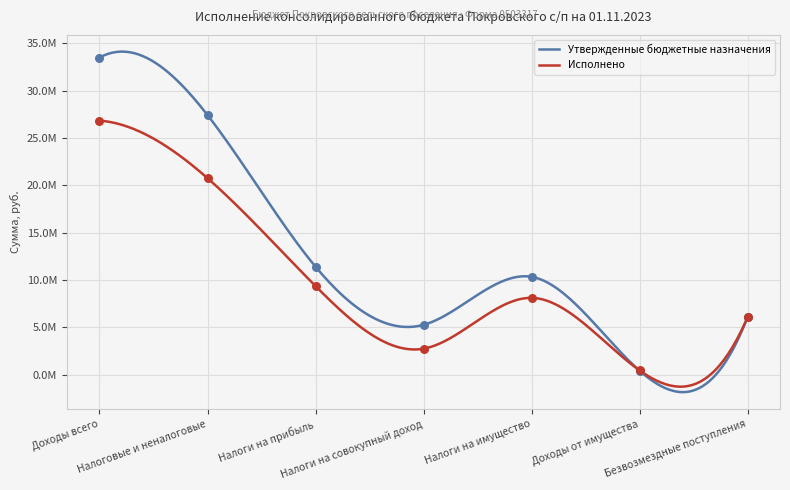

Which series has the largest Y range (max minus min)?

Утвержденные бюджетные назначения